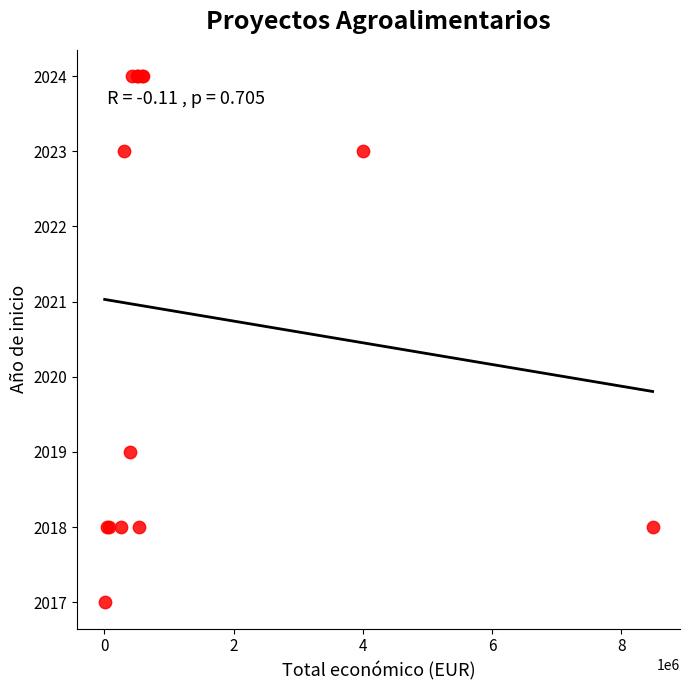

What Y value in the scatter plot is closest to 2020?

2019